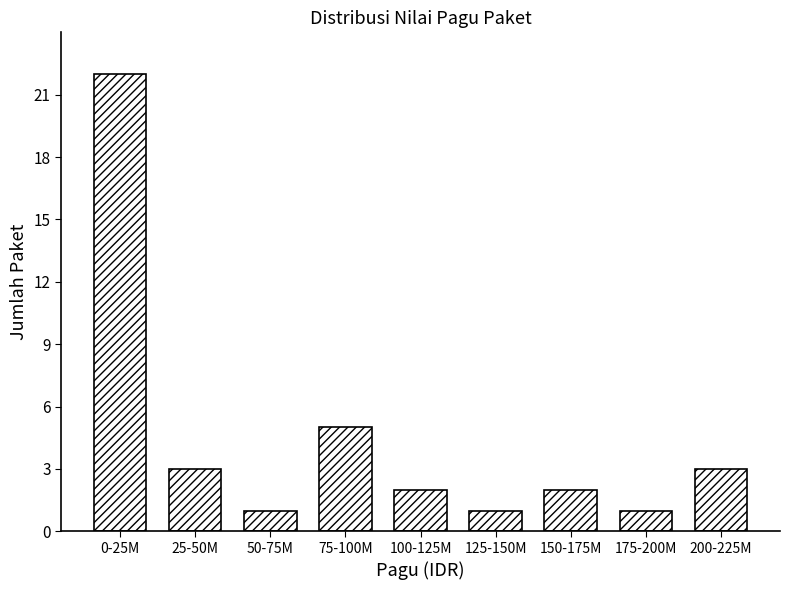

Reading right to left, transcribe all the data shown in this chart.

200-225M=3	175-200M=1	150-175M=2	125-150M=1	100-125M=2	75-100M=5	50-75M=1	25-50M=3	0-25M=22